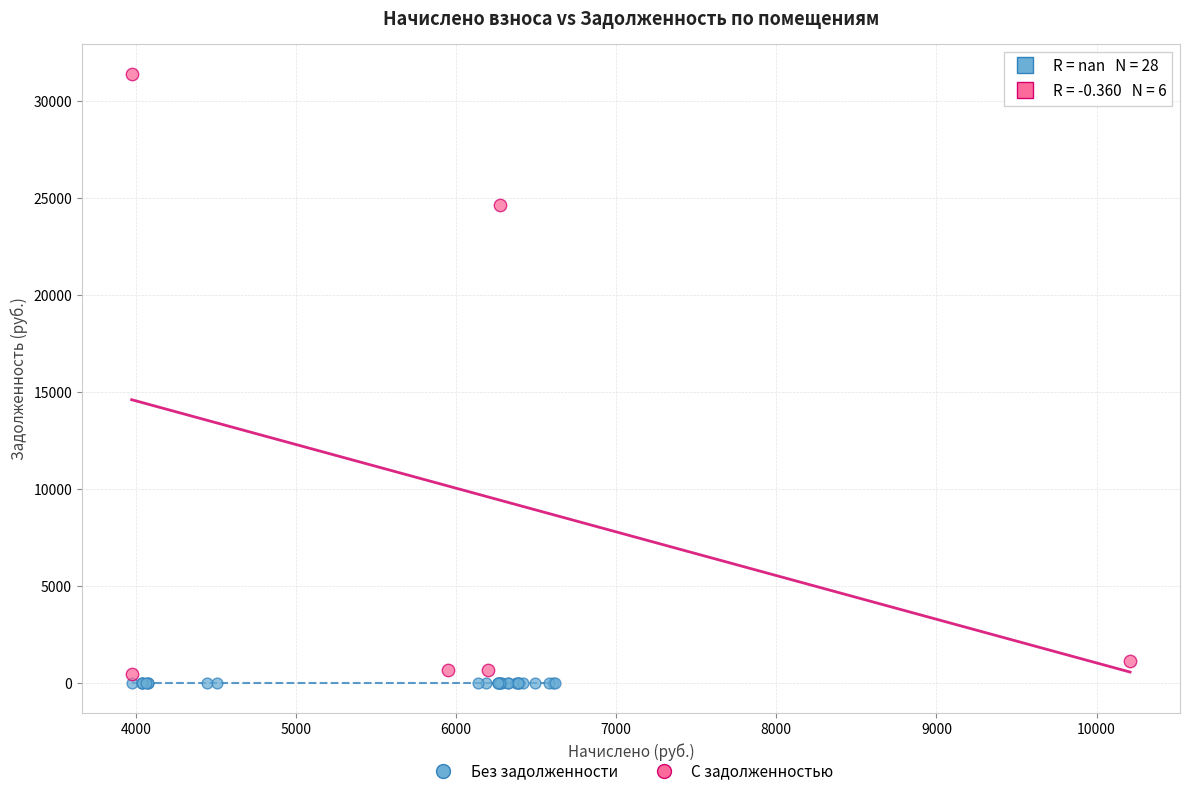

Which series contains the lowest Y value?

Без задолженности